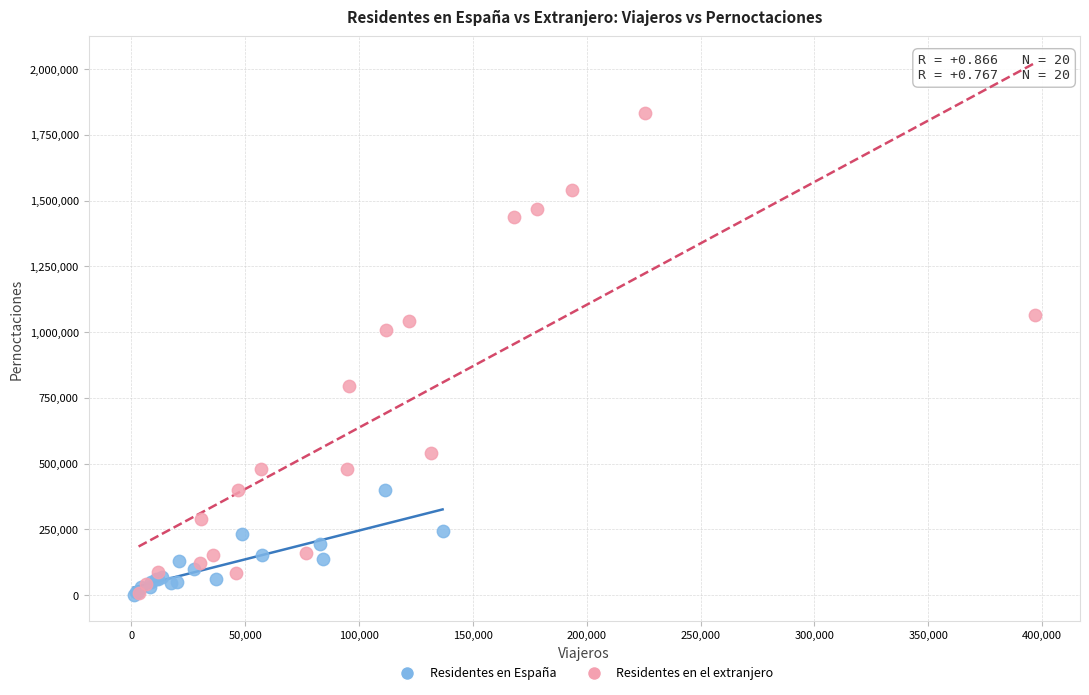

Which series has the widest spread of Y values?

Residentes en el extranjero